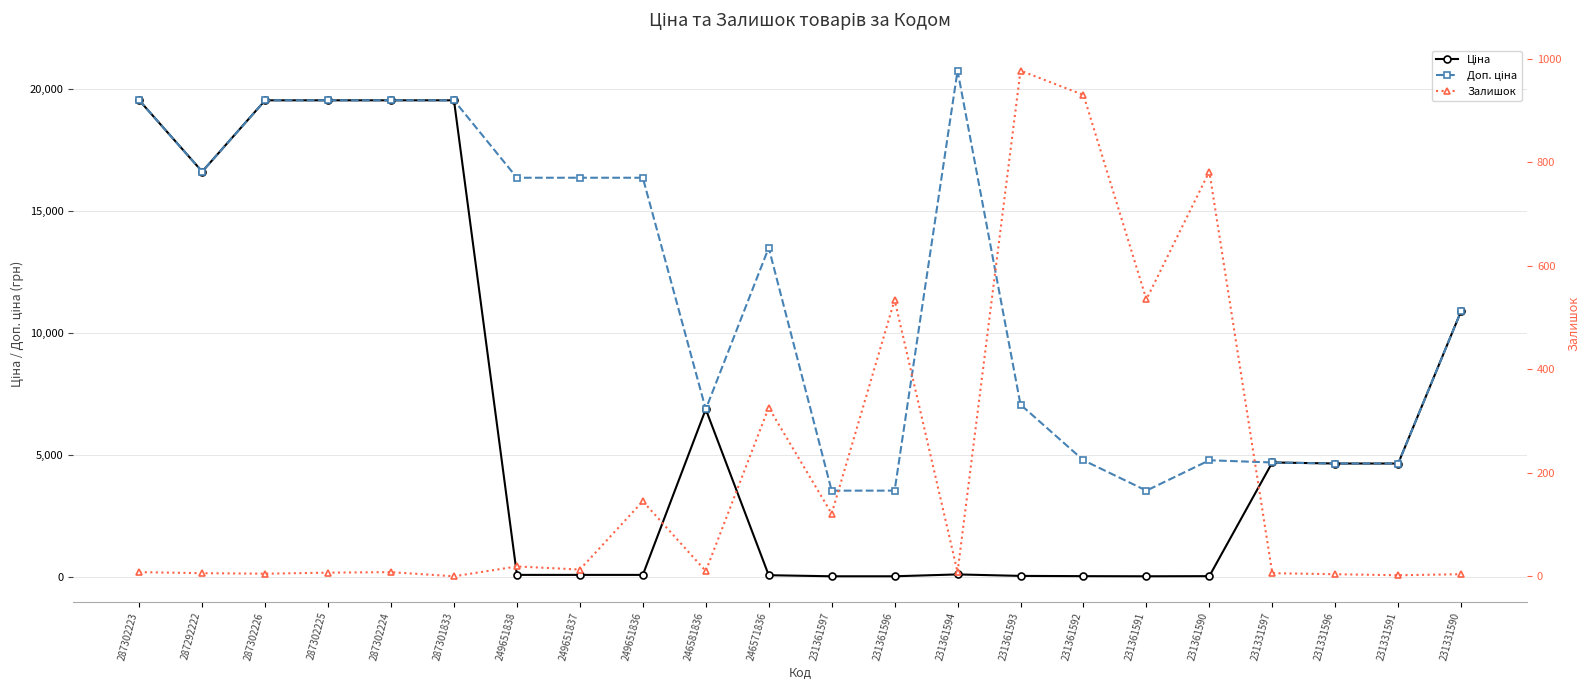

Which series ends up on top after the final intersection of Доп. ціна and Ціна?

Доп. ціна